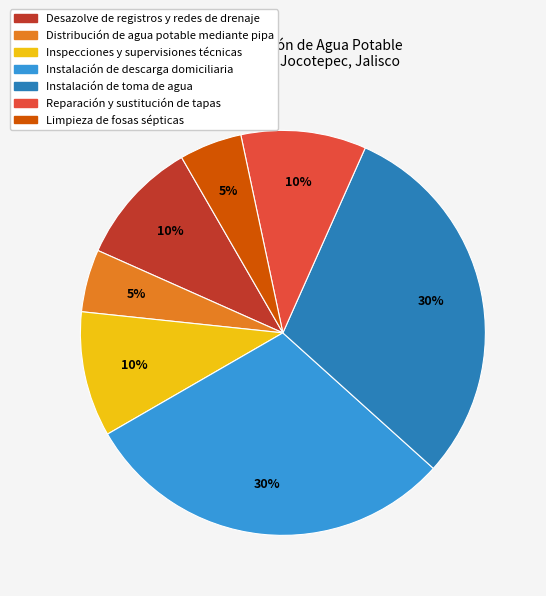

Which has a higher value, Limpieza de fosas sépticas or Instalación de descarga domiciliaria?

Instalación de descarga domiciliaria